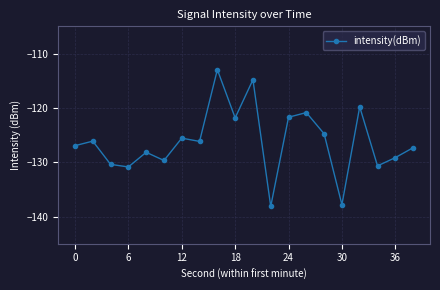

True or false: the data has more than 2 interior local peaks.

True